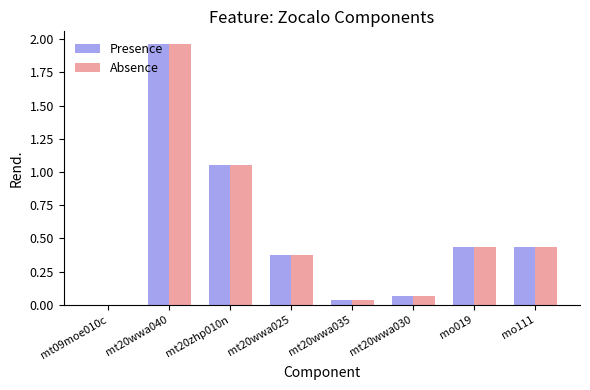

What are all the series names shown in the legend?

Presence, Absence